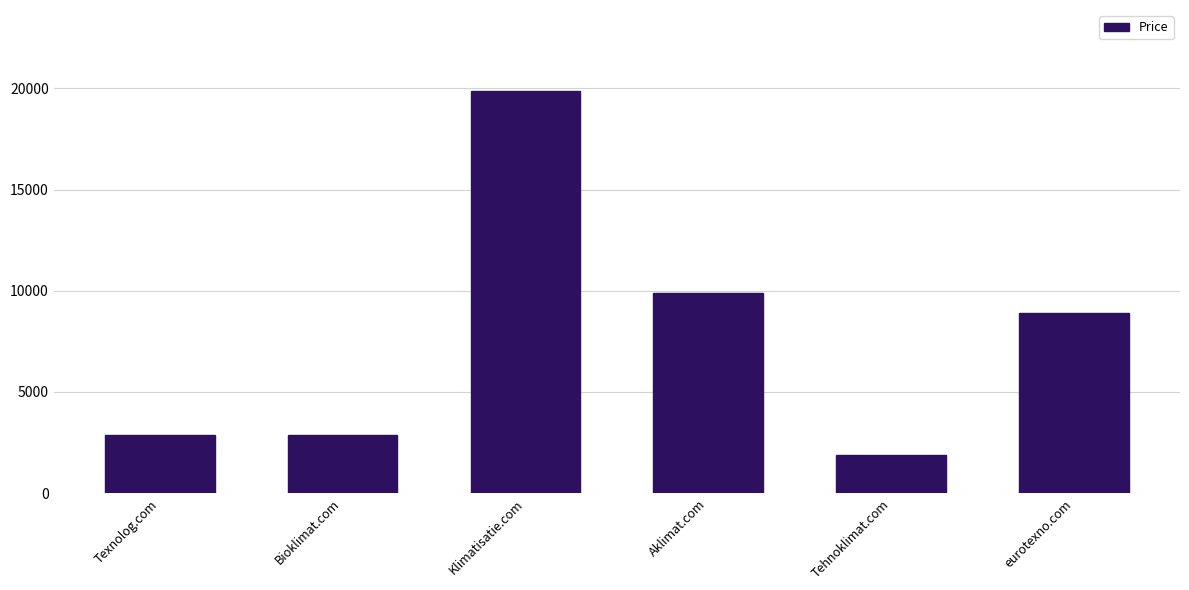

Is it true that the value at Tehnoklimat.com is 2681?

False